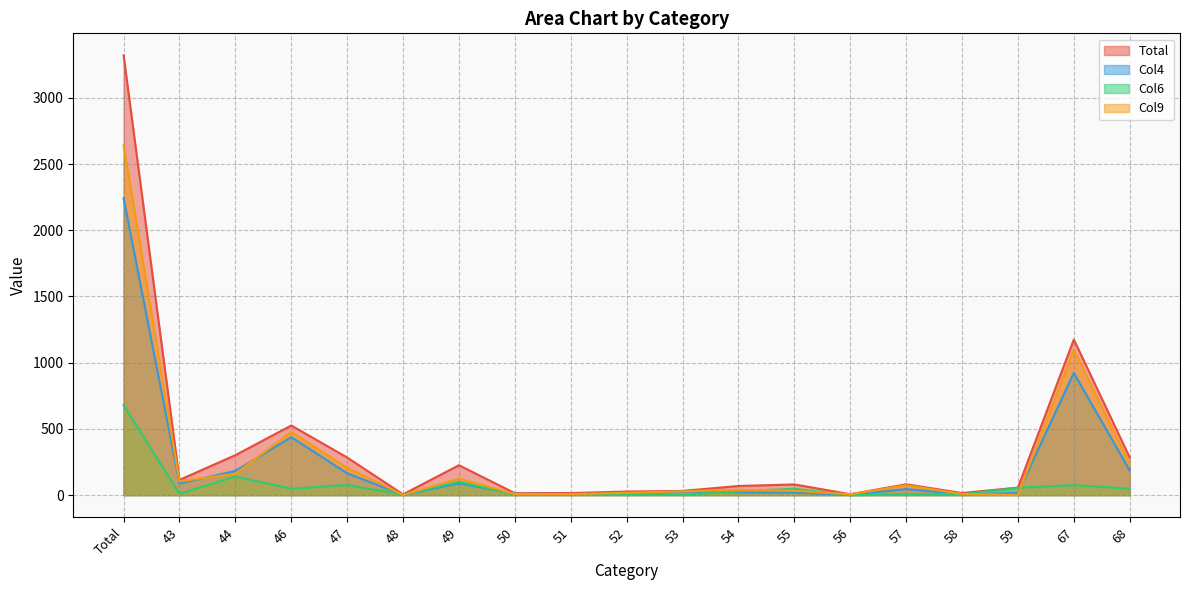

What are all the series names shown in the legend?

Total, Col4, Col6, Col9